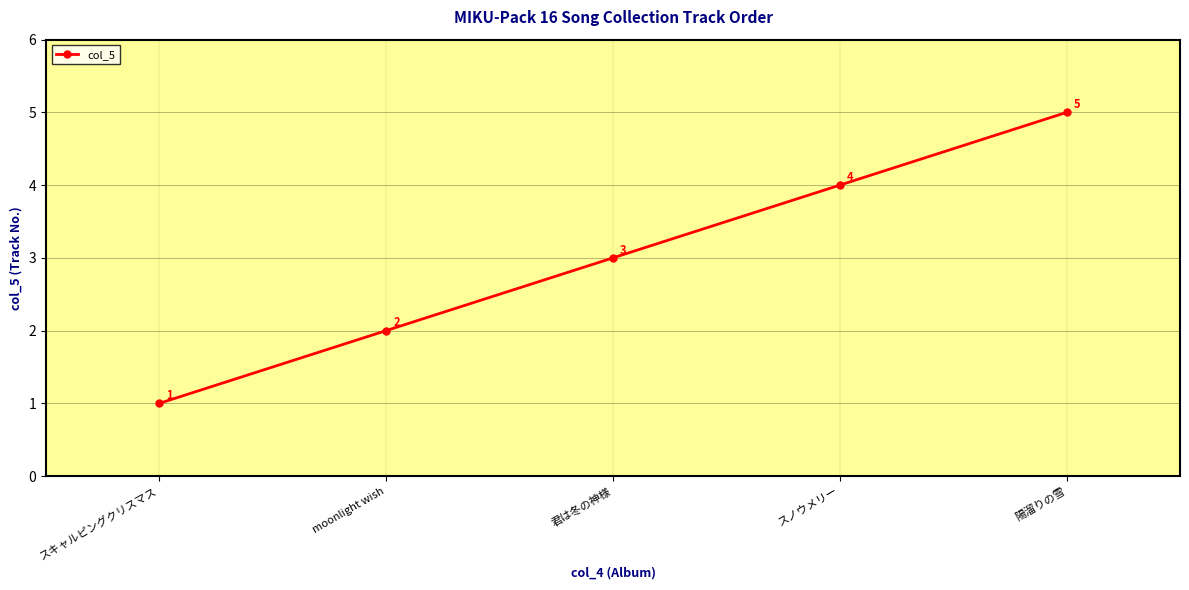

The value at スキャルピングクリスマス is 1. True or false?

True